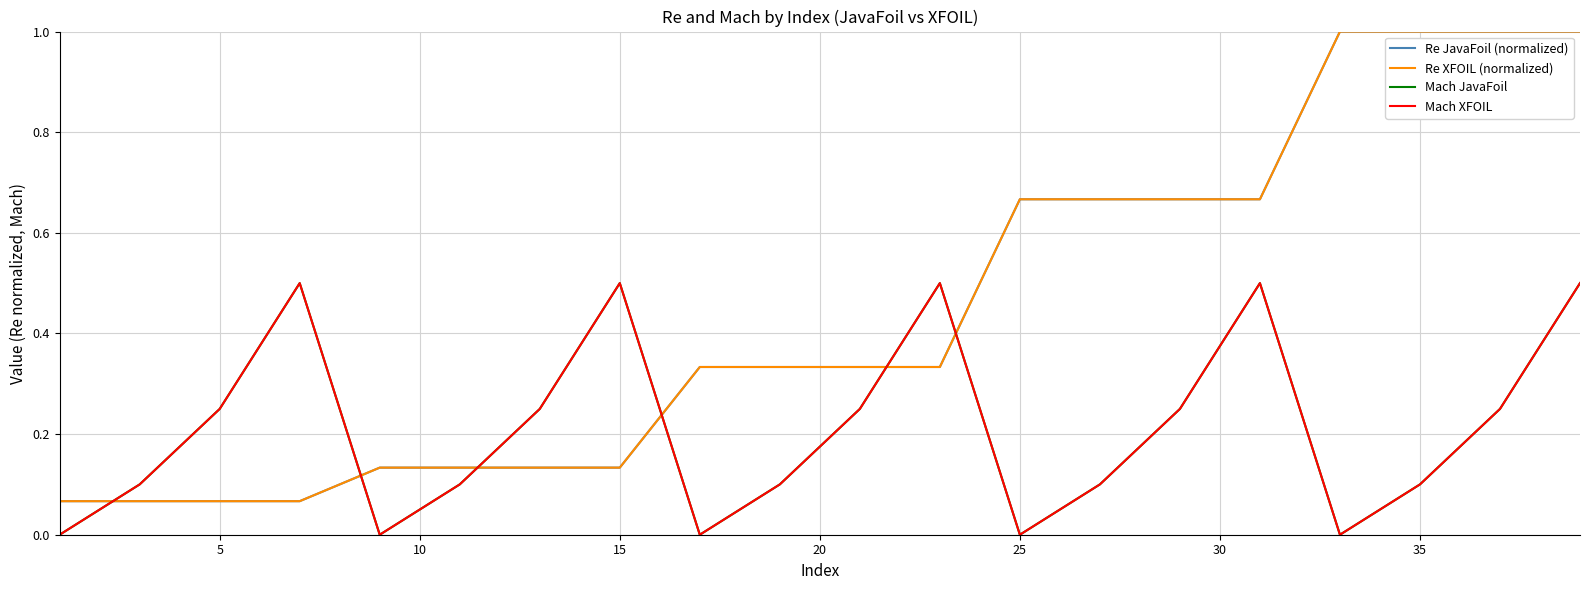

Where is the first local maximum for Mach JavaFoil?

15